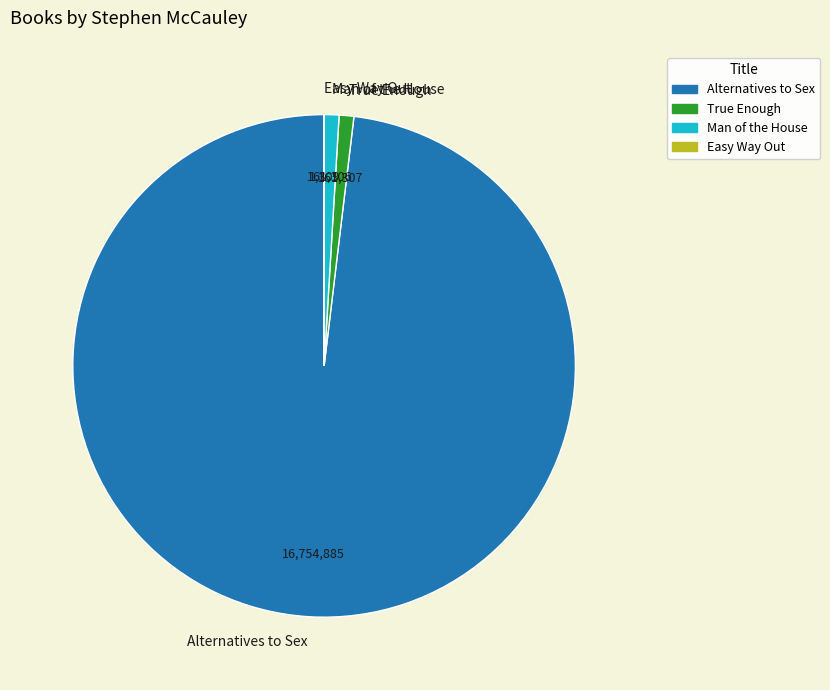

What is the ratio of the value at True Enough to the value at Man of the House?

1.0